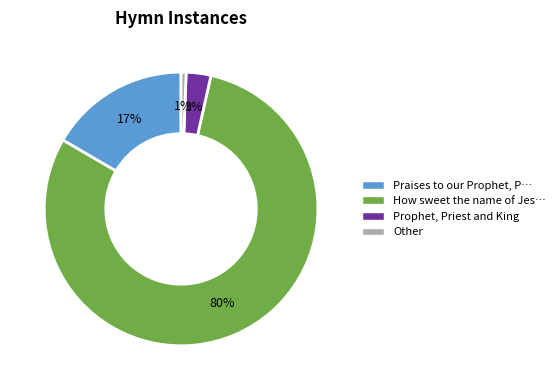

To the nearest percent, what is the average slice percentage?

25%